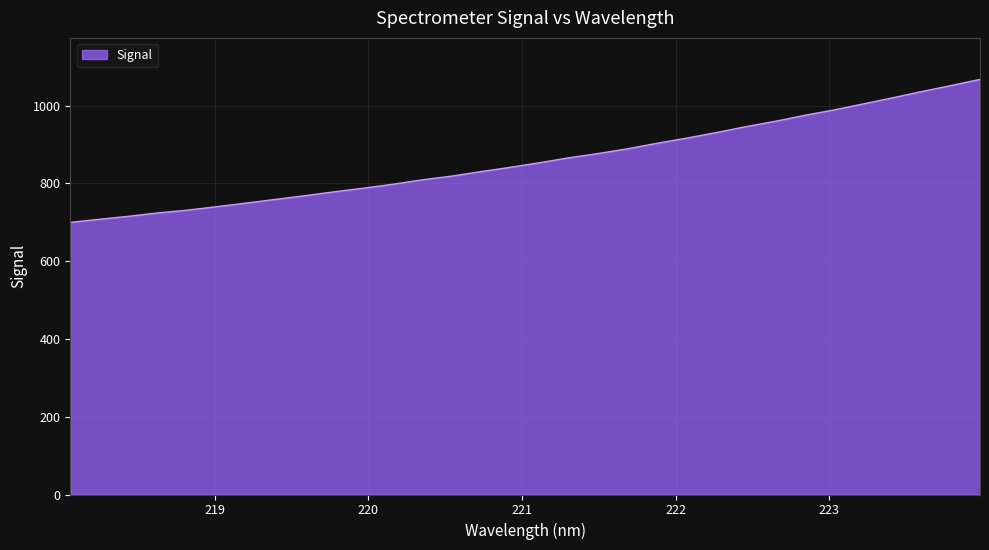

How many lines are shown in the chart?

1